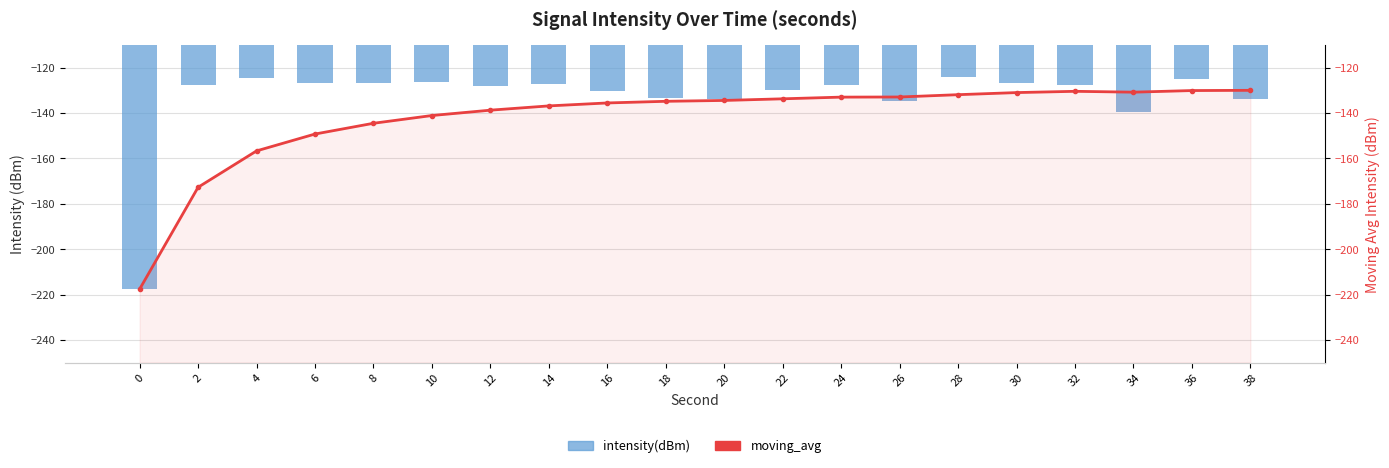

Where does the intensity(dBm) series first go above -127?

4